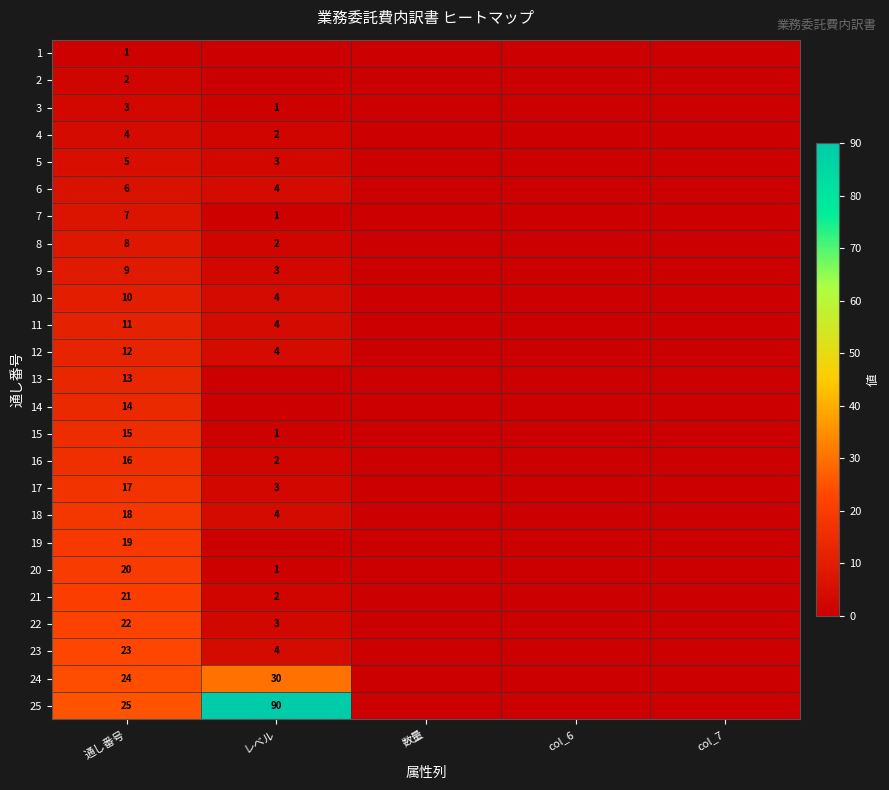

What is the maximum value shown in the chart?

90